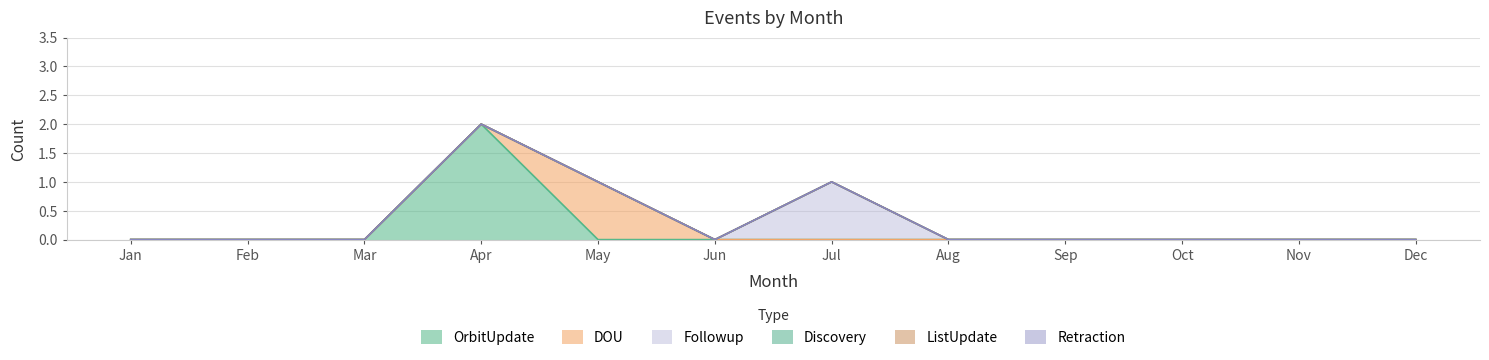

The Discovery series shows 0 at Oct. True or false?

True